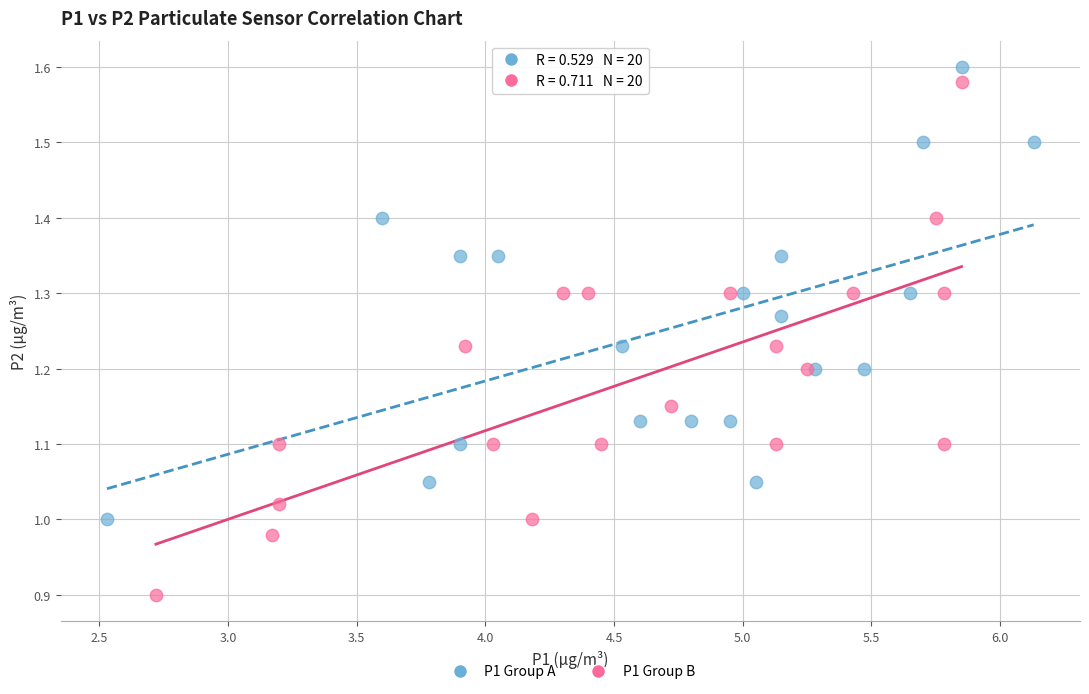

Which series has the widest spread of Y values?

P1 Group B